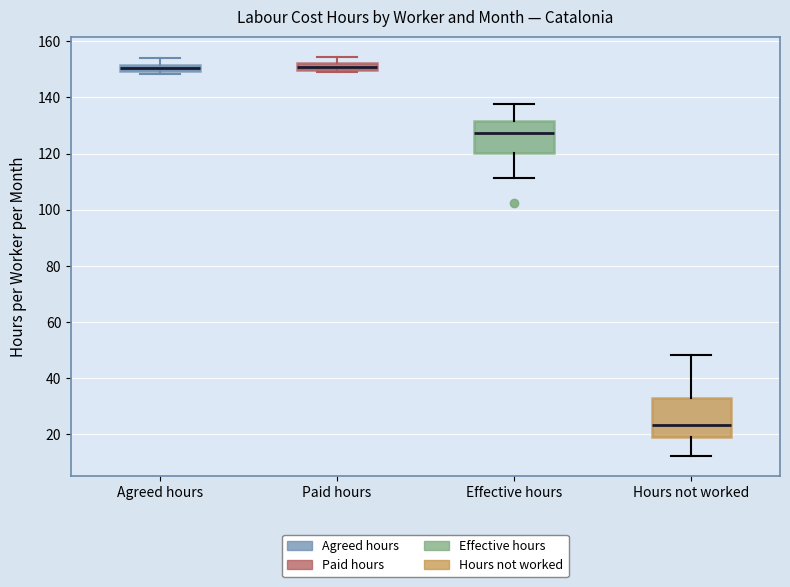

Where is the lower edge of the box for Paid hours on the y-axis? The values are not printed on the chart, so give them approximately, as read against the axis.

150